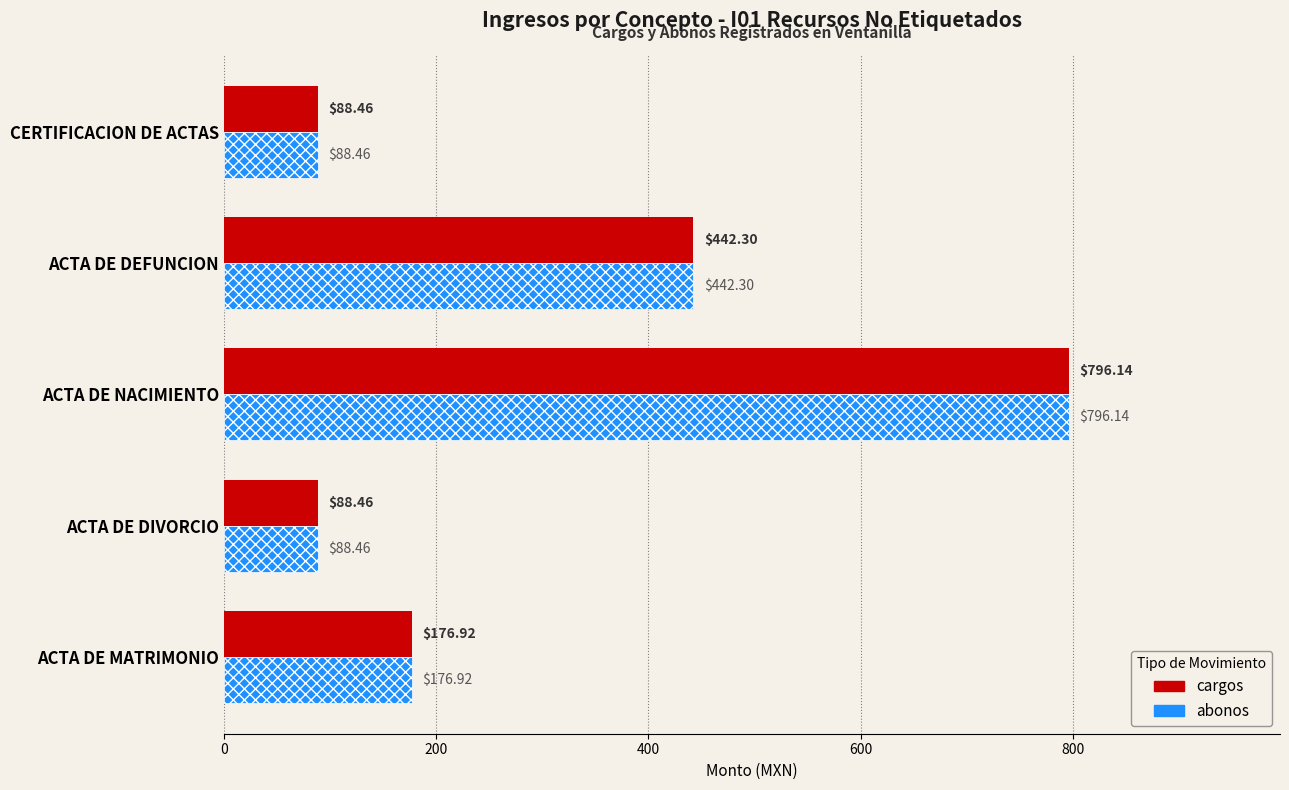

What is the sum of the abonos values at ACTA DE DIVORCIO and CERTIFICACION DE ACTAS?

176.9